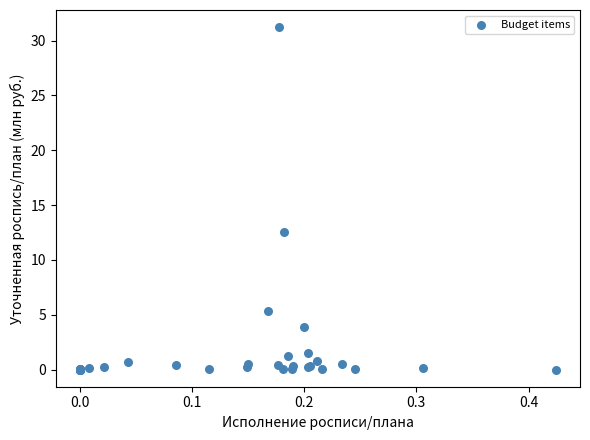

What Y value in the scatter plot is closest to 15?

12.6